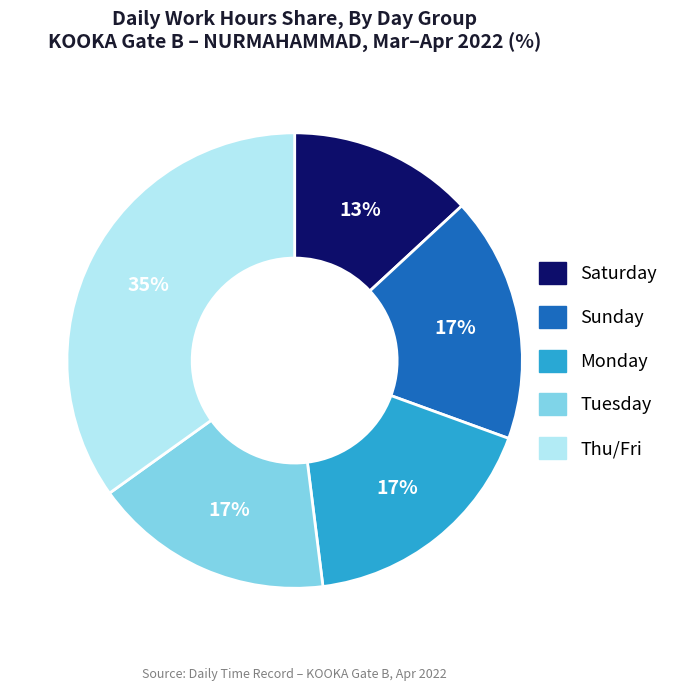

Does any single category account for the majority?

No